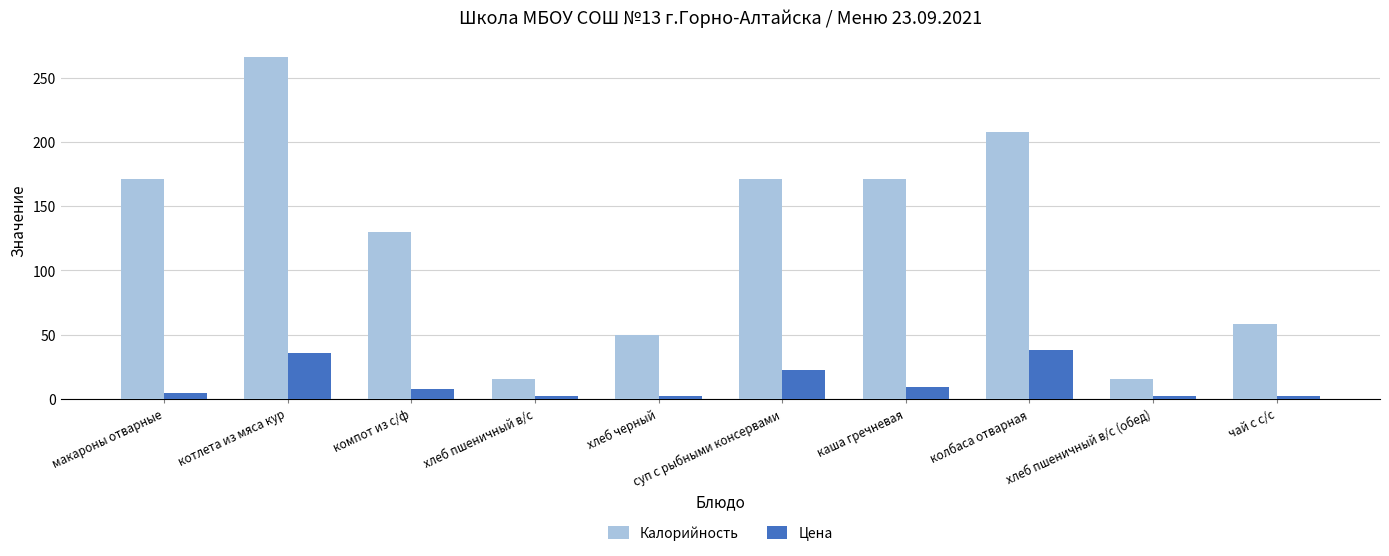

How many groups of bars are there?

10